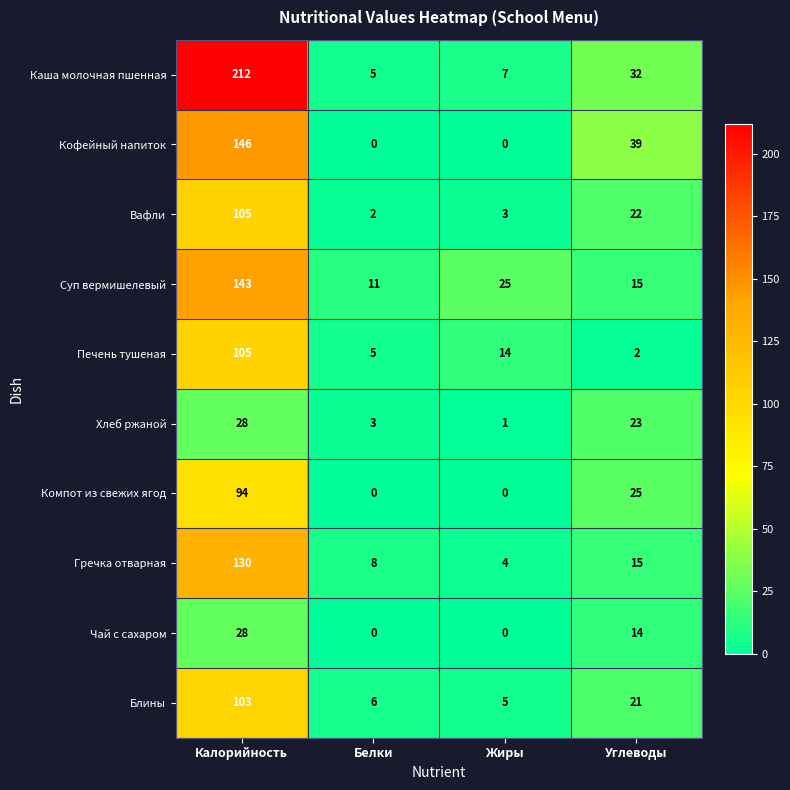

True or false: Блины has a value of 103 at Калорийность.

True